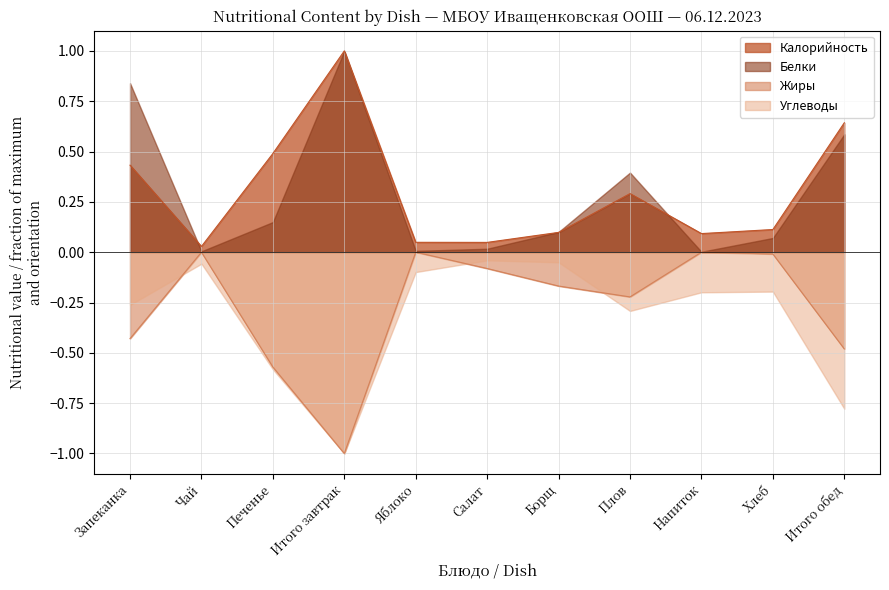

True or false: Калорийность and Жиры cross at least once.

False